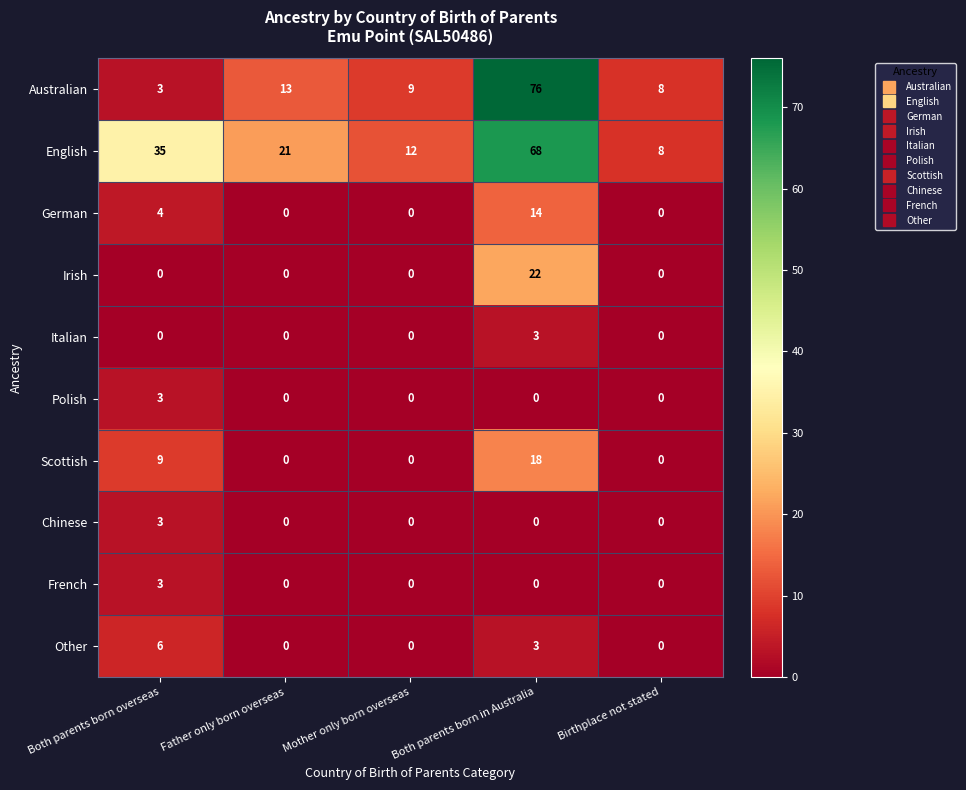

Where is English nearest to the value 38?

Both parents born overseas